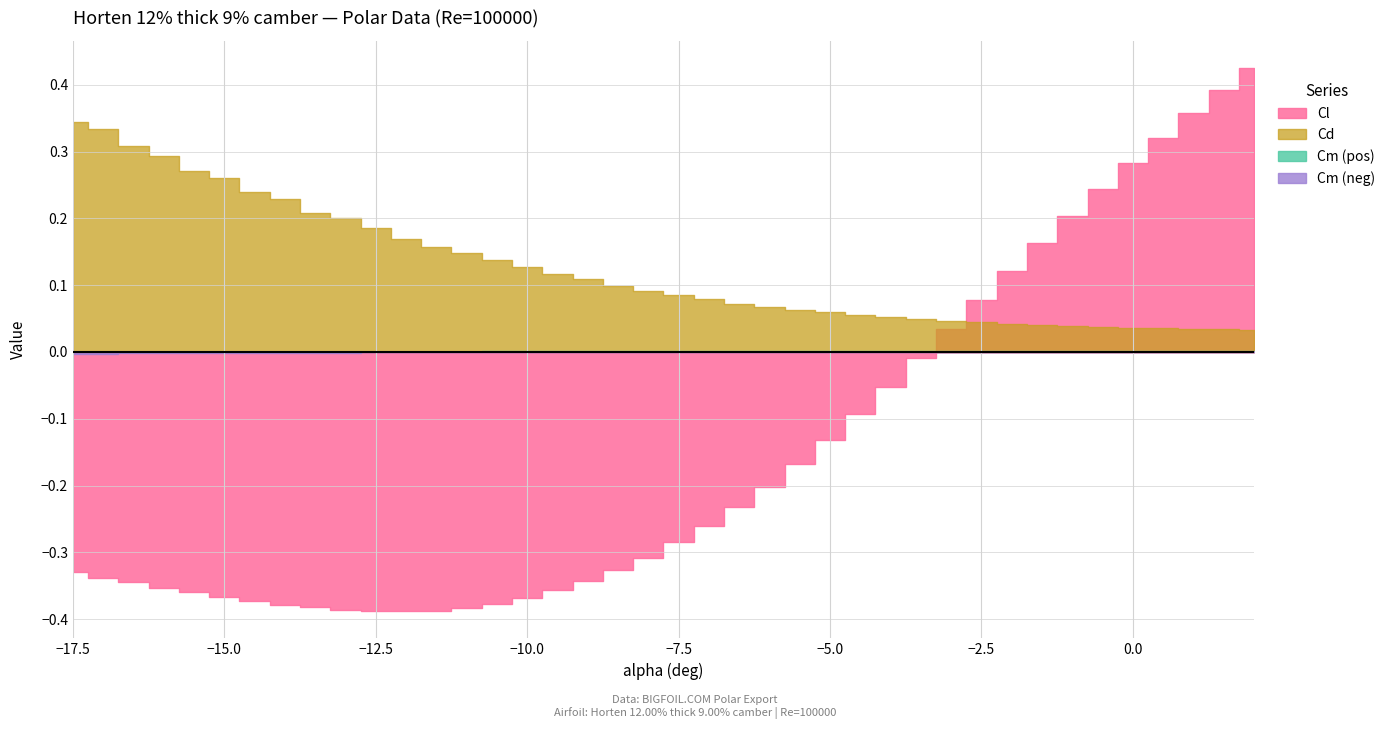

Reading left to right, extract all data points from this chart.

Cl: -0.3	-0.3	-0.3	-0.4	-0.4	-0.4	-0.4	-0.4	-0.4	-0.4	-0.4	-0.4	-0.4	-0.4	-0.4	-0.4	-0.4	-0.3	-0.3	-0.3	-0.3	-0.3	-0.2	-0.2	-0.2	-0.1	-0.1	-0.1	-0.0	0.0	0.1	0.1	0.2	0.2	0.2	0.3	0.3	0.4	0.4	0.4
Cd: 0.3	0.3	0.3	0.3	0.3	0.3	0.2	0.2	0.2	0.2	0.2	0.2	0.2	0.1	0.1	0.1	0.1	0.1	0.1	0.1	0.1	0.1	0.1	0.1	0.1	0.1	0.1	0.1	0.0	0.0	0.0	0.0	0.0	0.0	0.0	0.0	0.0	0.0	0.0	0.0
Cm: -0.0	-0.0	-0.0	-0.0	-0.0	-0.0	-0.0	-0.0	-0.0	-0.0	0.0	0.0	0.0	0.0	0.0	0.0	0.0	0.0	0.0	0.0	0.0	0.0	0.0	0.0	0.0	0.0	0.0	0.0	0.0	0.0	0.0	0.0	0.0	0.0	0.0	0.0	0.0	0.0	0.0	0.0